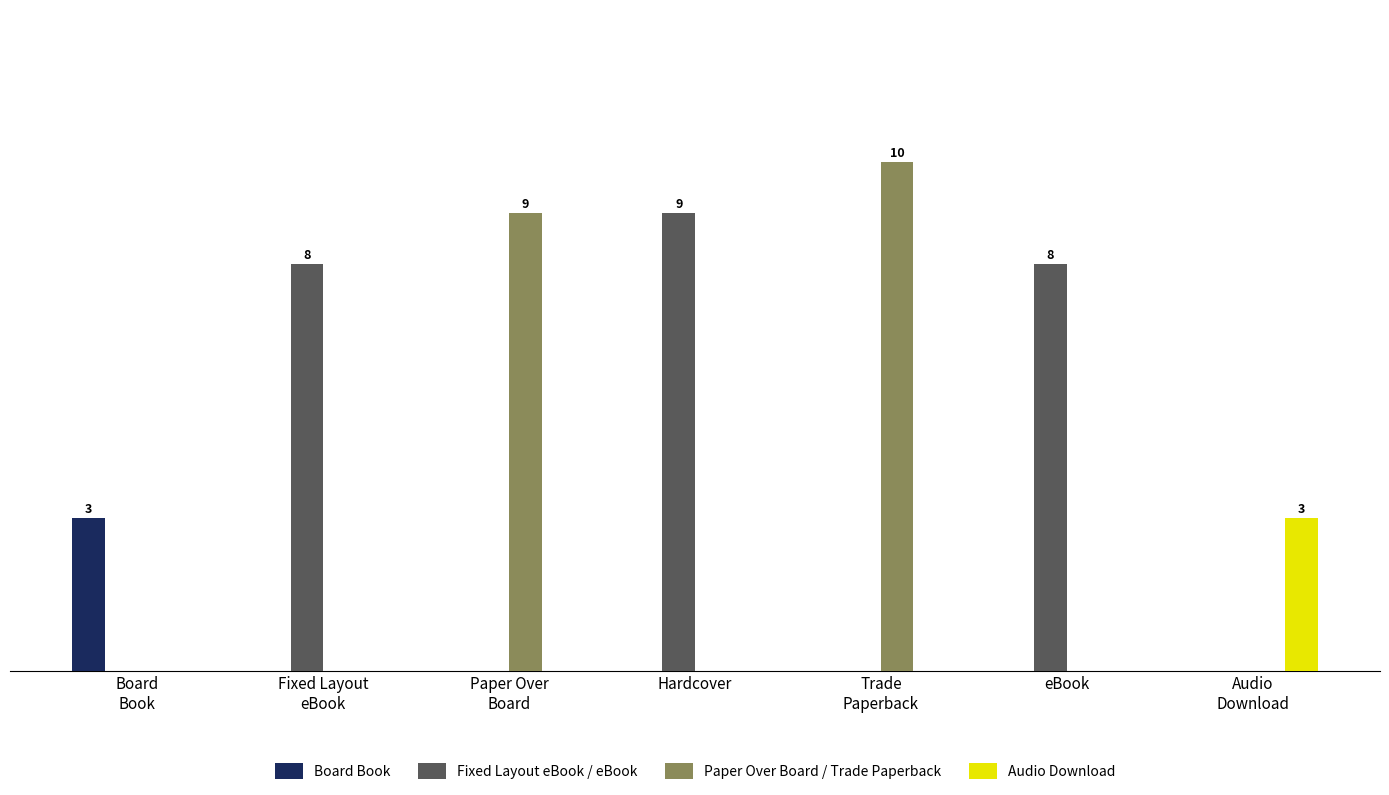

Which series has the largest range (max minus min)?

Paper Over Board / Trade Paperback